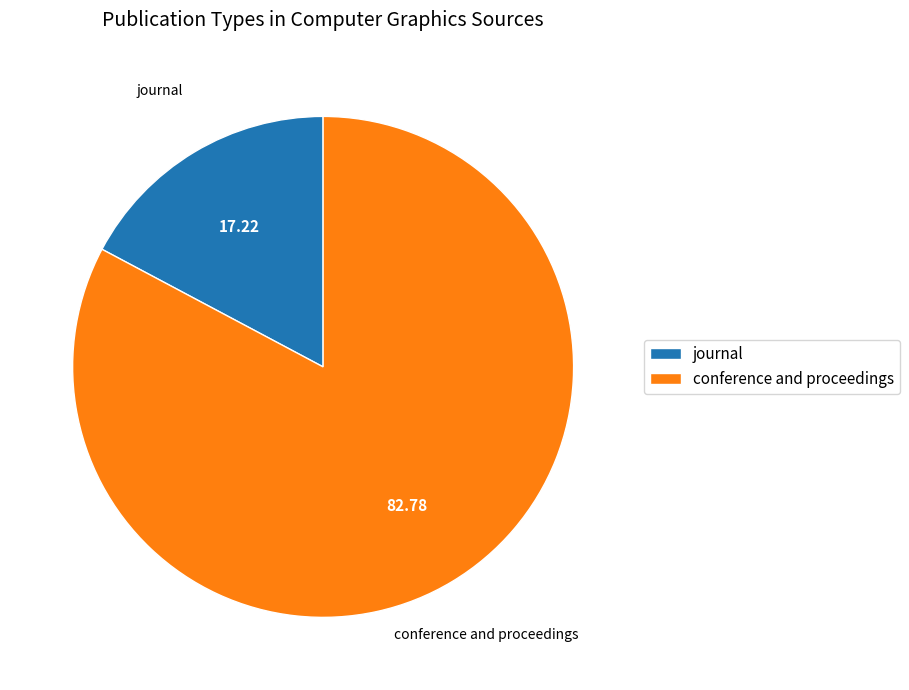

Between journal and conference and proceedings, which is larger?

conference and proceedings